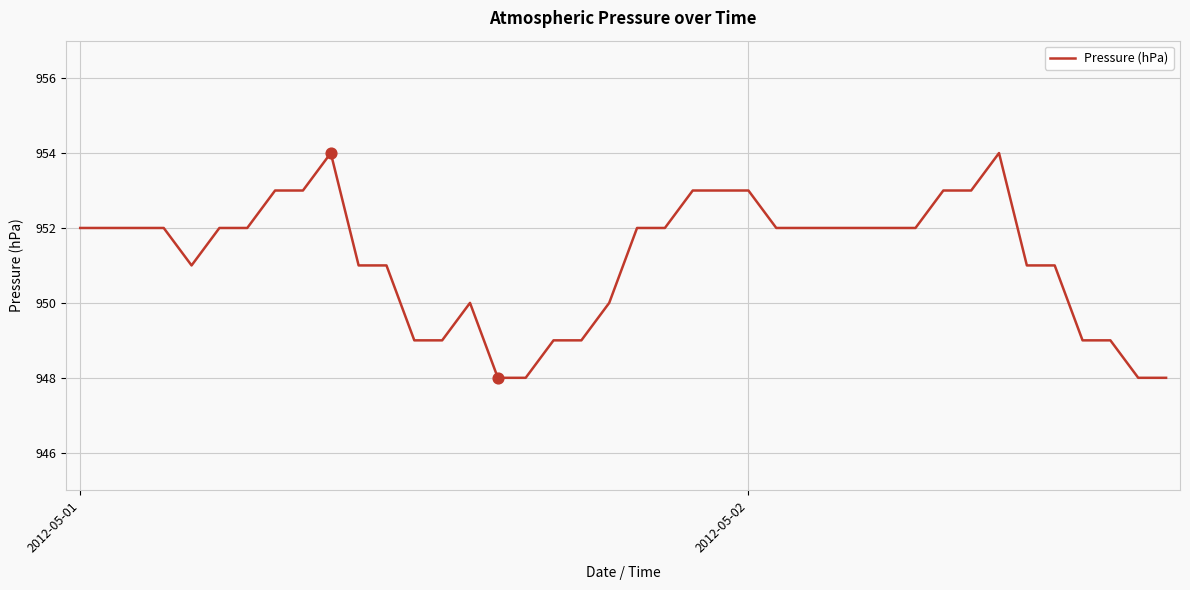

What is the difference between the maximum and minimum values?

6